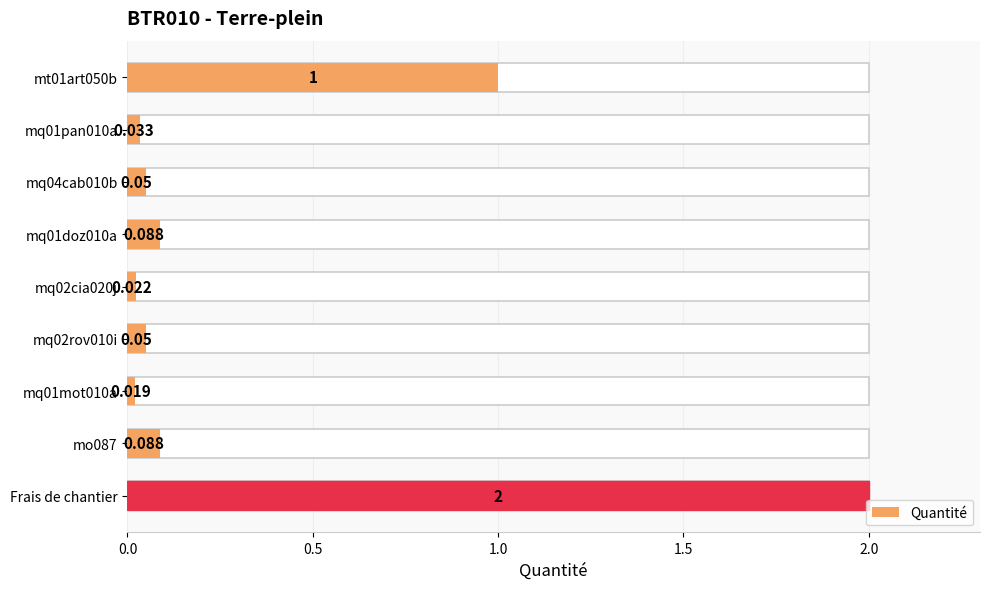

What is the greatest value displayed?

2.0